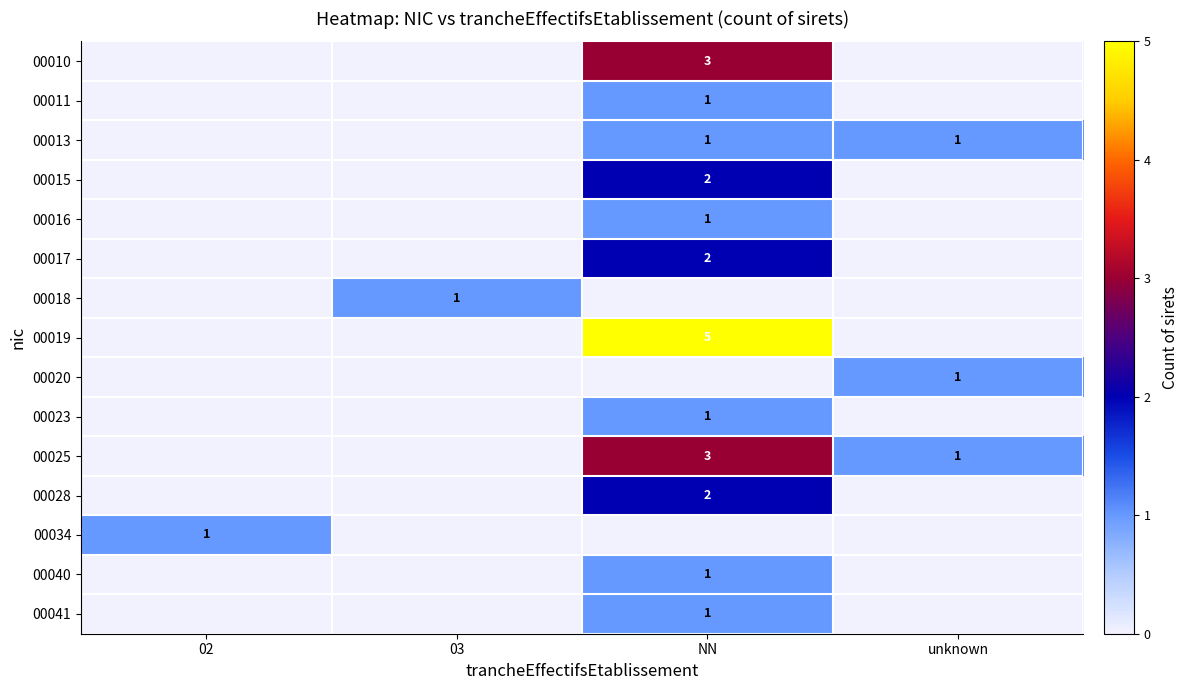

Is it true that 00017 equals 1 at NN?

False